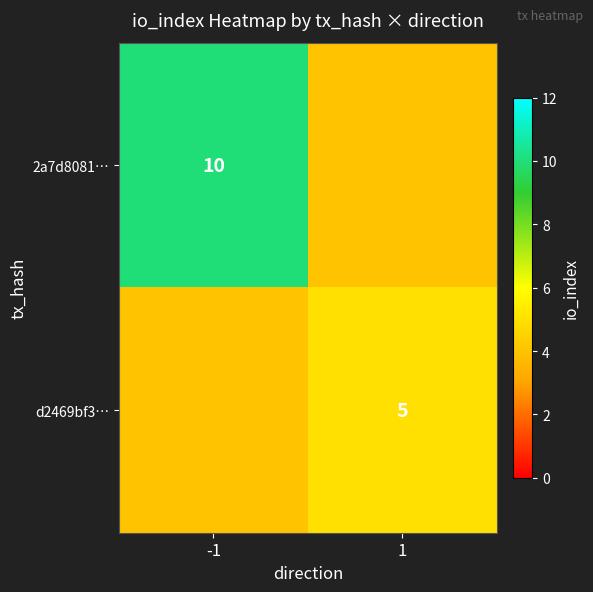

Is it true that d2469bf3… equals 5 at 1?

True